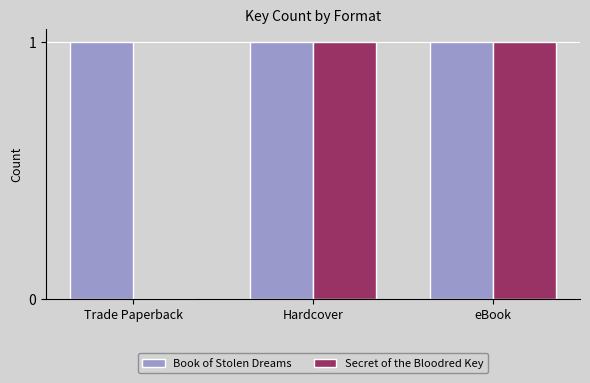

What are all the series names shown in the legend?

Book of Stolen Dreams, Secret of the Bloodred Key